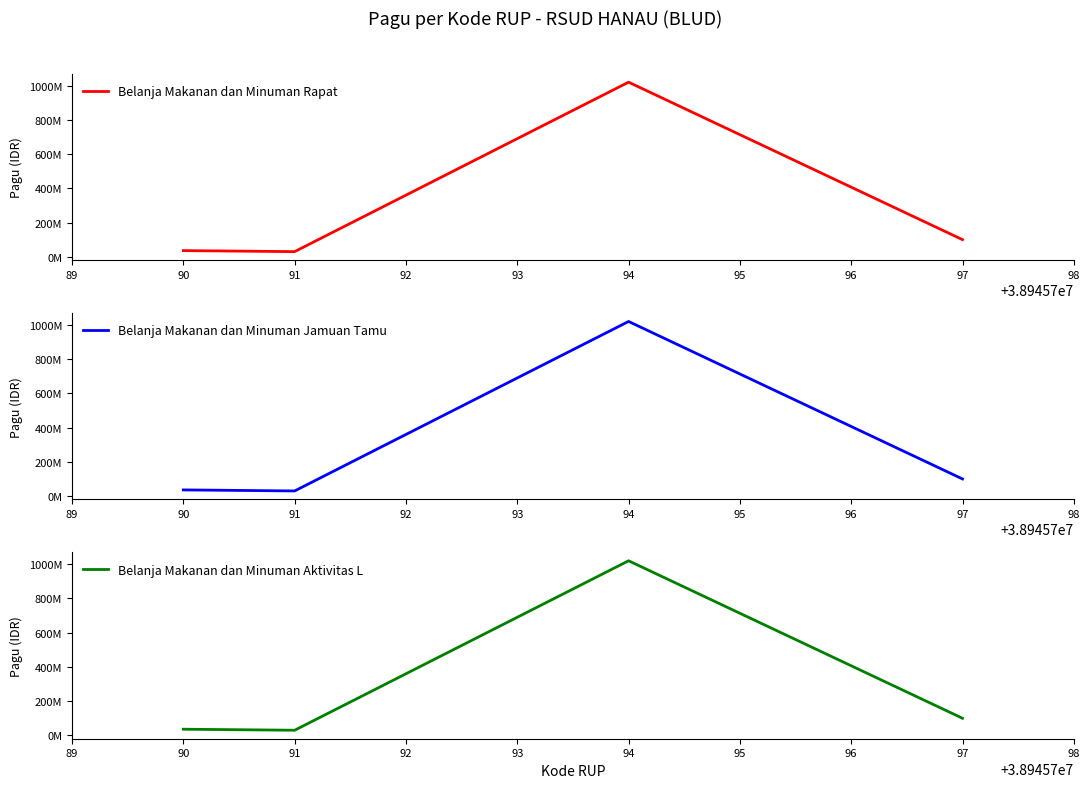

What is the value of the Belanja Makanan dan Minuman Rapat point at the 1st from the left?

36000000